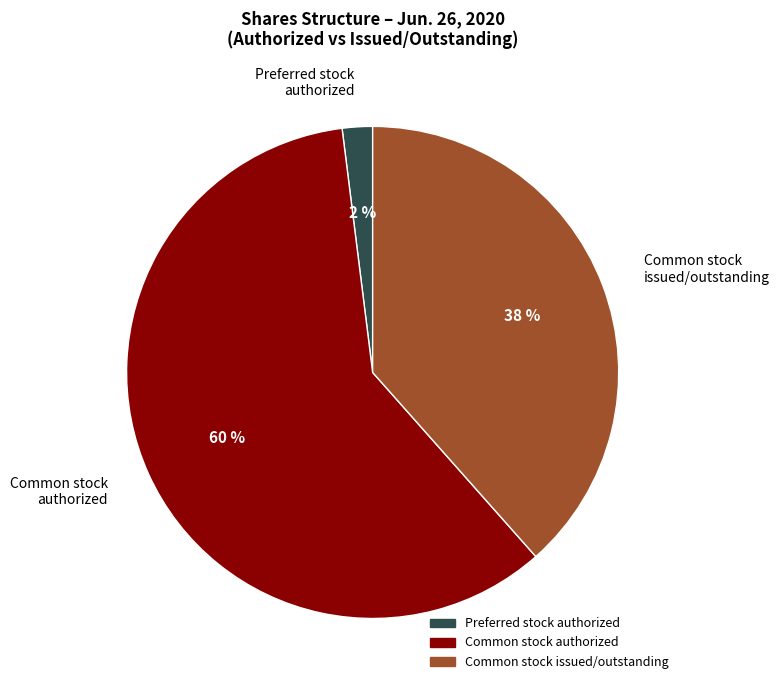

Which slice is the smallest?

Preferred stock authorized